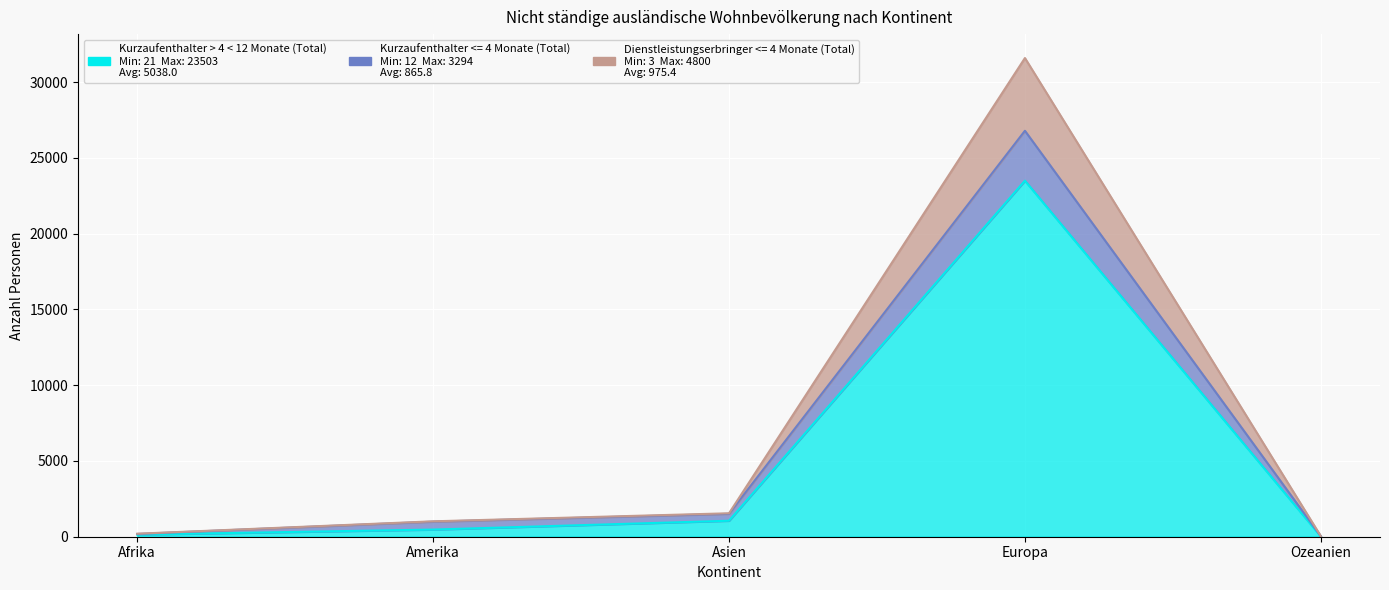

What position from the right is Amerika?

4